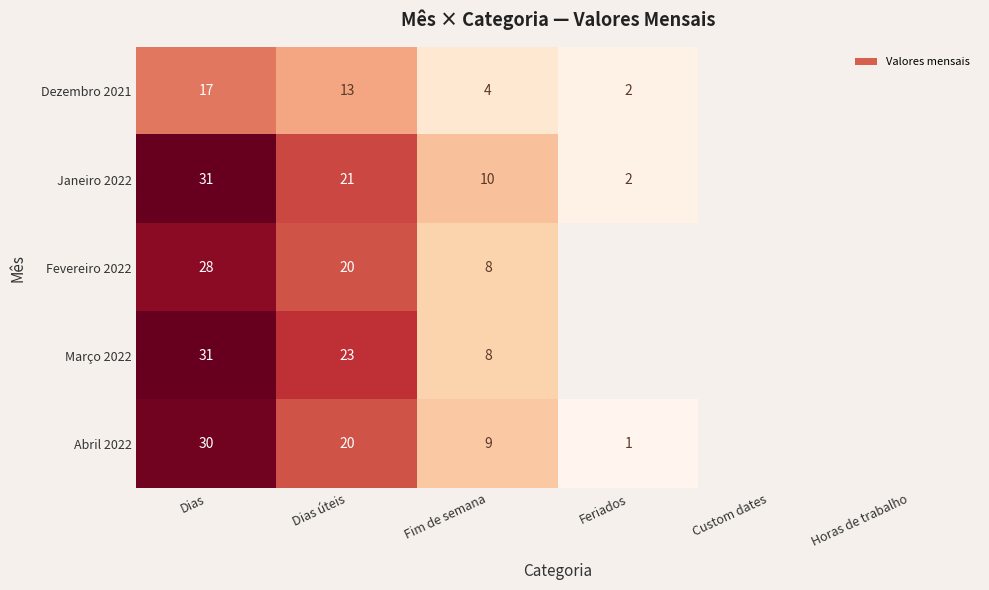

What is the spread (max minus min) of values at Fim de semana?

6